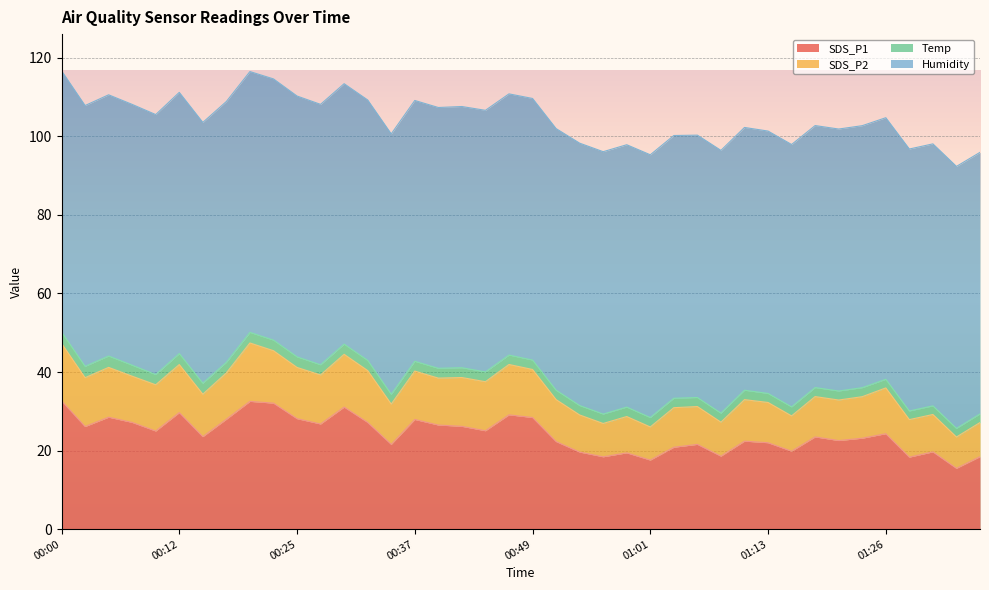

Is it true that SDS_P2 equals 50.7 at 01:30?

False